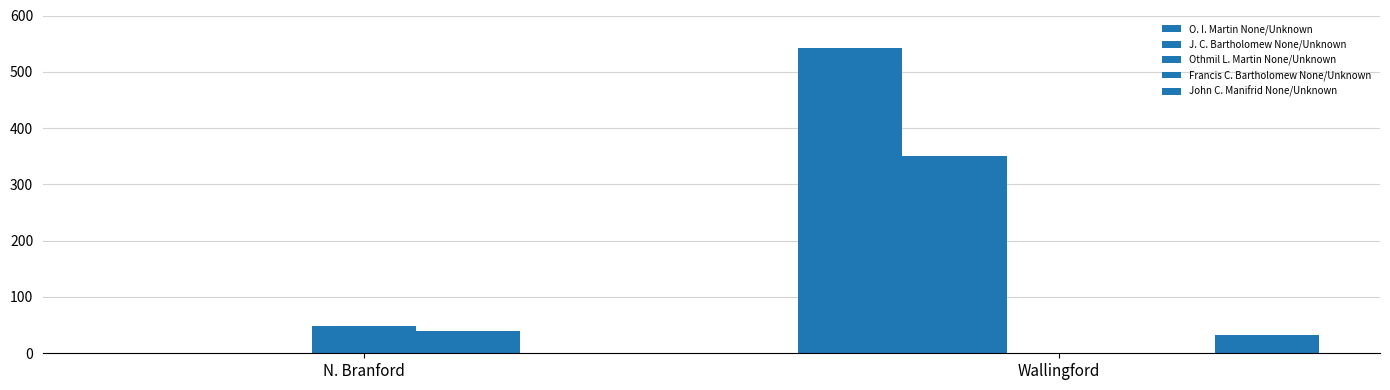

How many groups of bars are there?

2